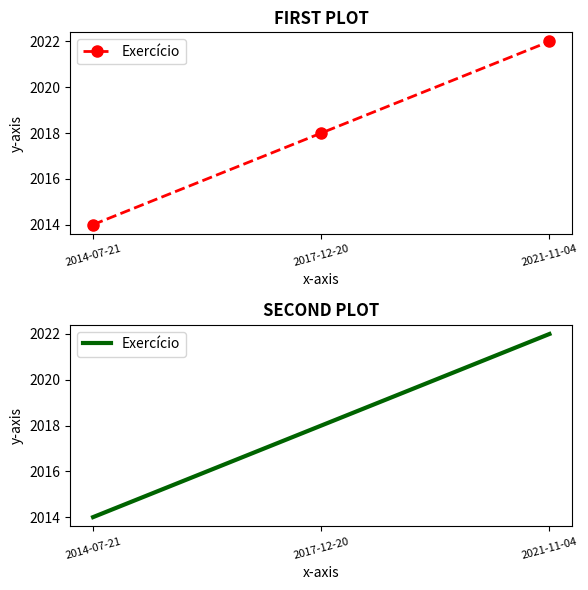

What is the label of the 1st point from the left?

2014-07-21